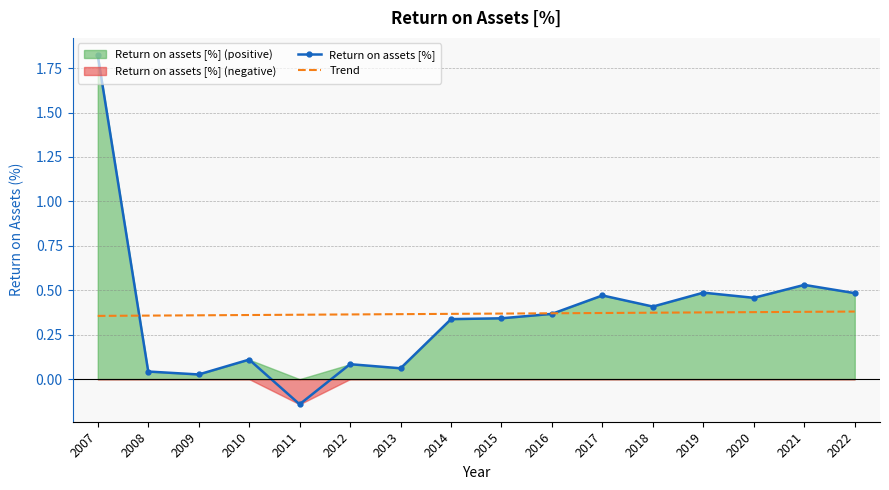

Is it true that Trend equals 0.4 at 2016?

True